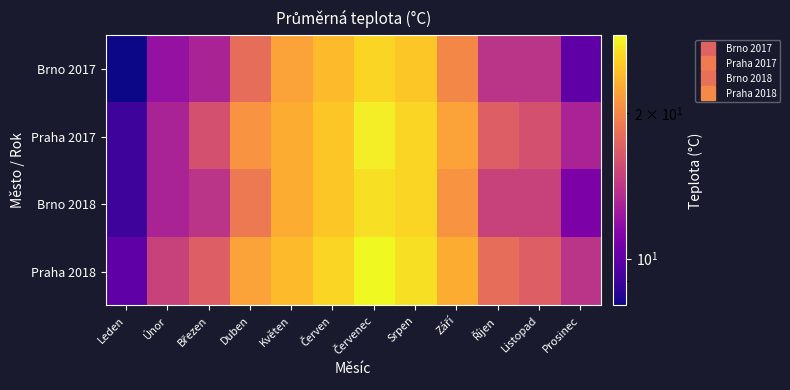

Reading left to right, extract all data points from this chart.

Brno 2017: Leden=8	Únor=12	Březen=13	Duben=18	Květen=22	Červen=24	Červenec=26	Srpen=25	Září=20	Říjen=14	Listopad=14	Prosinec=10
Praha 2017: Leden=9	Únor=13	Březen=16	Duben=21	Květen=23	Červen=25	Červenec=28	Srpen=26	Září=22	Říjen=17	Listopad=16	Prosinec=13
Brno 2018: Leden=9	Únor=13	Březen=14	Duben=19	Květen=23	Červen=25	Červenec=27	Srpen=26	Září=21	Říjen=15	Listopad=15	Prosinec=11
Praha 2018: Leden=10	Únor=15	Březen=17	Duben=22	Květen=24	Červen=26	Červenec=29	Srpen=27	Září=23	Říjen=18	Listopad=17	Prosinec=14